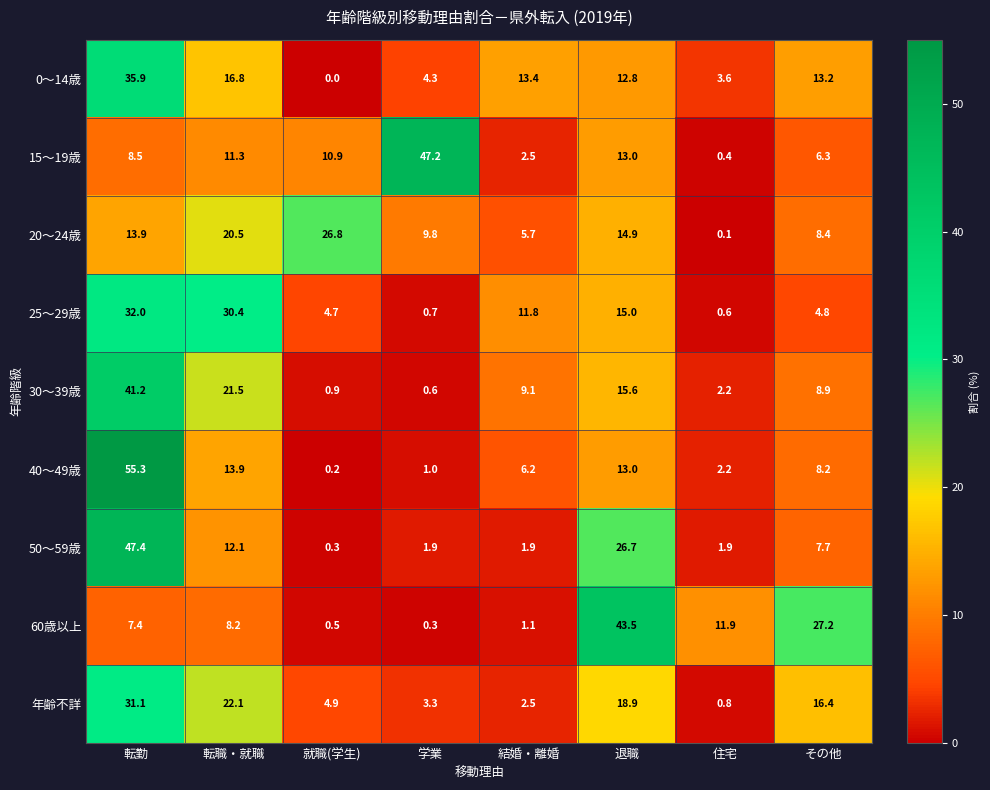

At which label is 40～49歳 closest to 27?

転職・就職